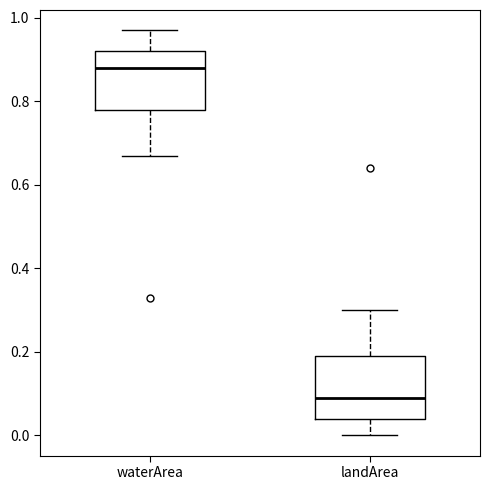

Reading left to right, read every box against the y-axis: the position of its median line, the range the box covers, and the ends of its whiskers. The values are not printed on the chart, so give them approximately, as read against the axis.

waterArea: median 0.88, box 0.78 to 0.92, whiskers 0.68 to 0.98
landArea: median 0.10, box 0.04 to 0.20, whiskers 0.00 to 0.30